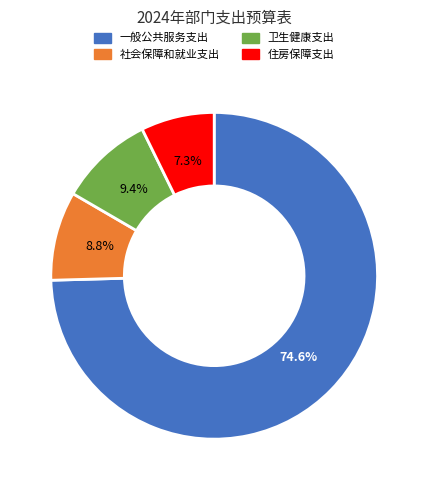

Which slice is the smallest?

住房保障支出